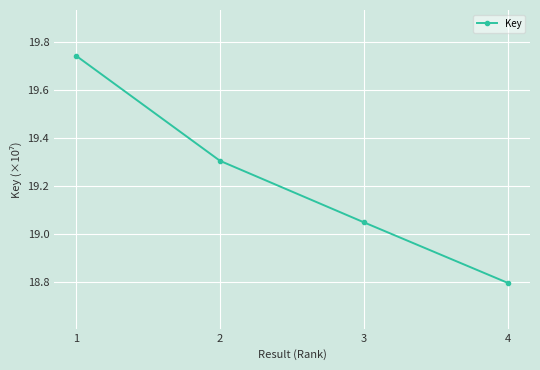

At which label is the value closest to 19?

3